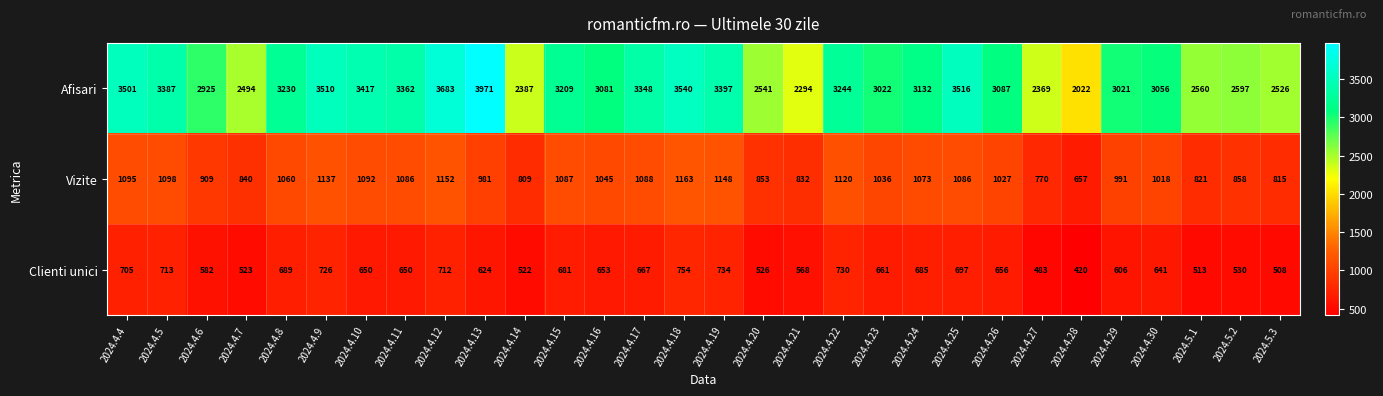

What is the total value across all series at 2024.4.11?

5098